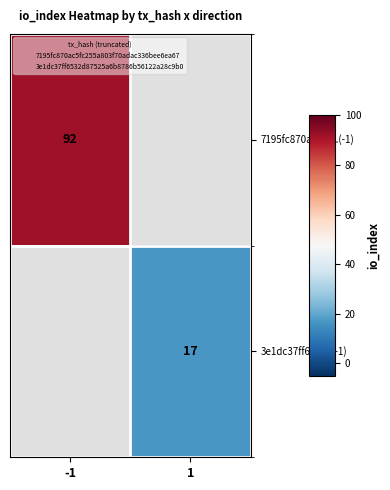

Rank the series by their maximum value, from highest to lowest.

7195fc870ac5fc...(-1), 3e1dc37ff653...(+1)